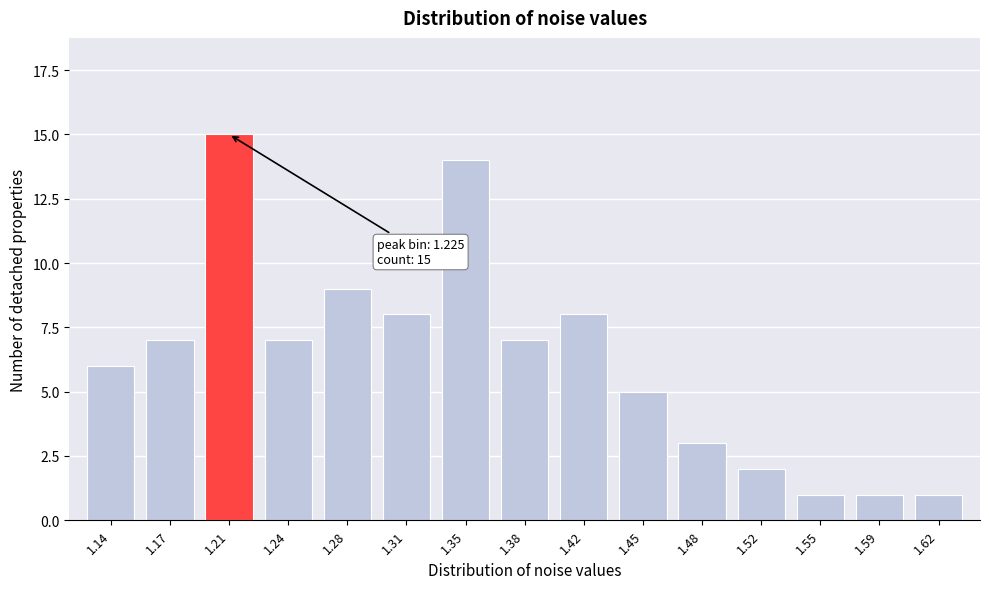

Reading right to left, transcribe all the data shown in this chart.

1	1	1	2	3	5	8	7	14	8	9	7	15	7	6